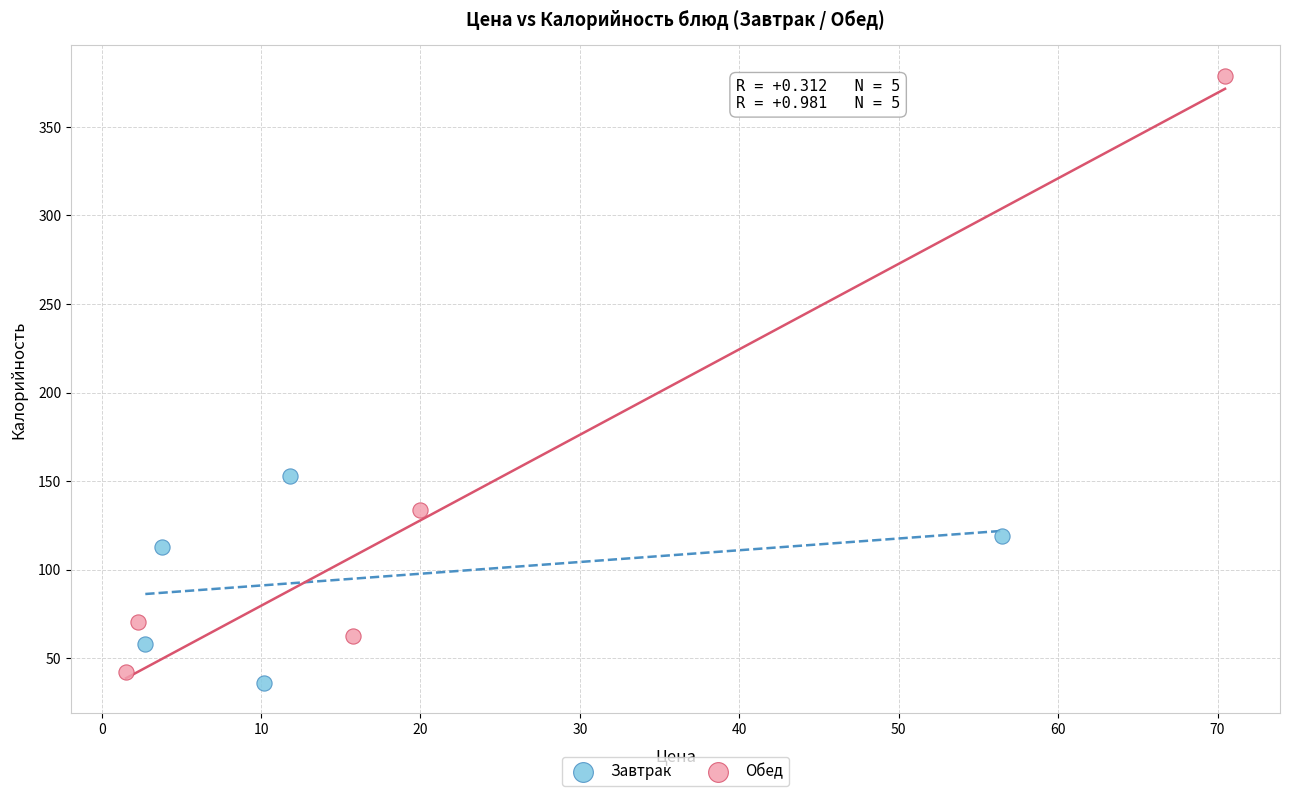

Which series has the widest spread of Y values?

Обед